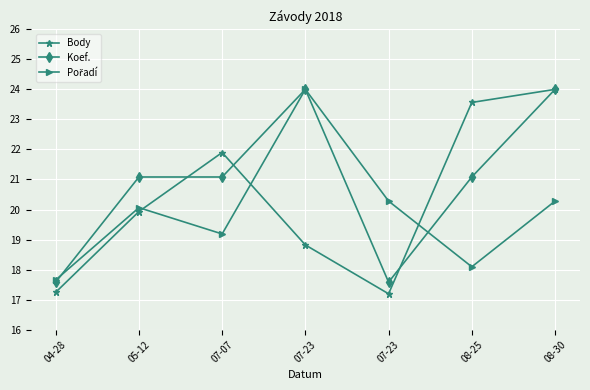

Is it true that Pořadí equals 20.1 at 05-12?

True